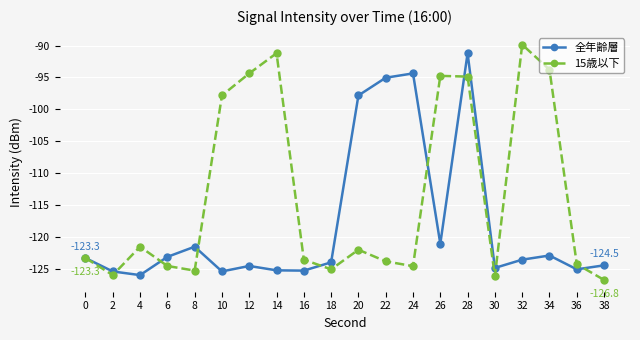

Which series has the largest total across all categories?

15歳以下